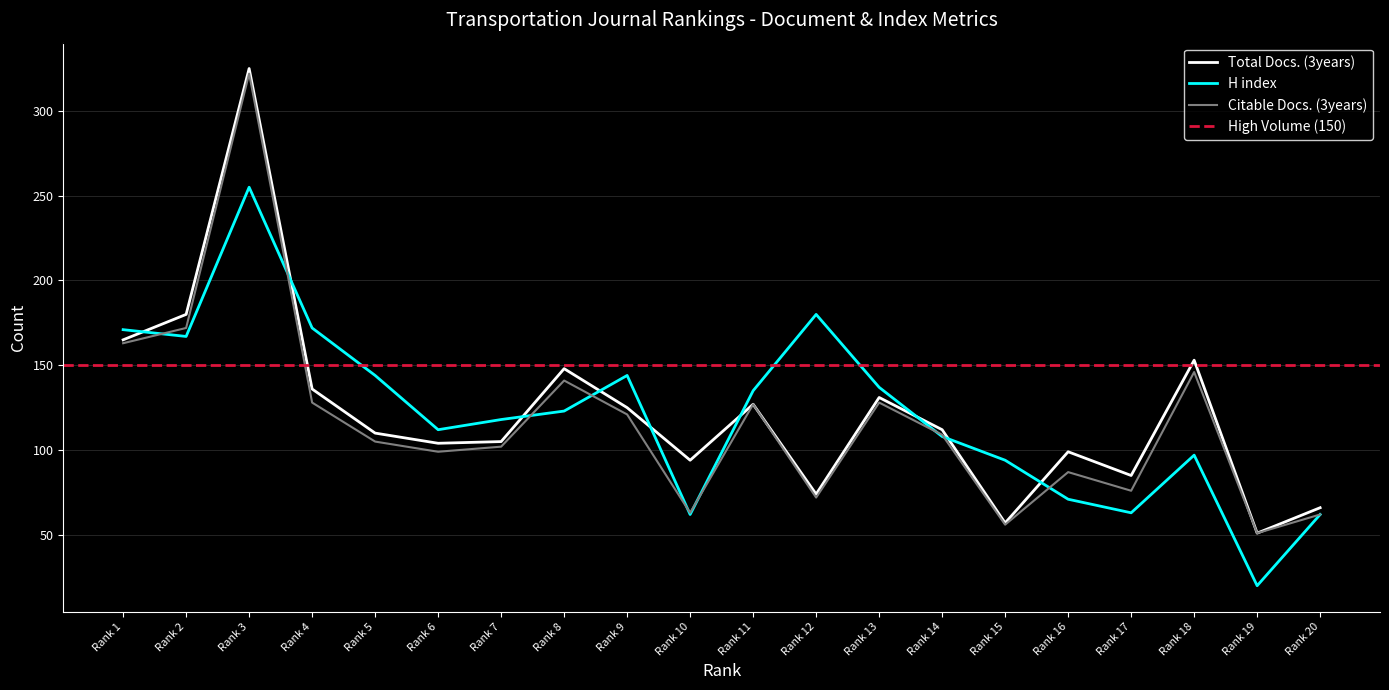

Does the chart display data point markers on the line(s)?

No